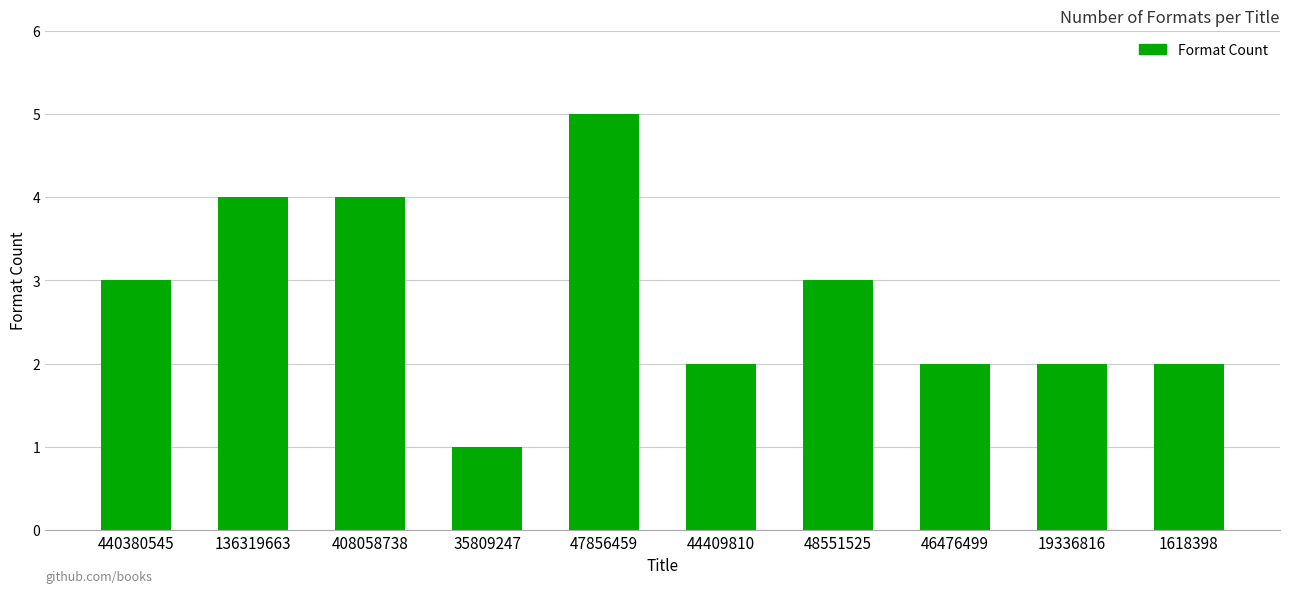

How many categories are shown in the chart?

10